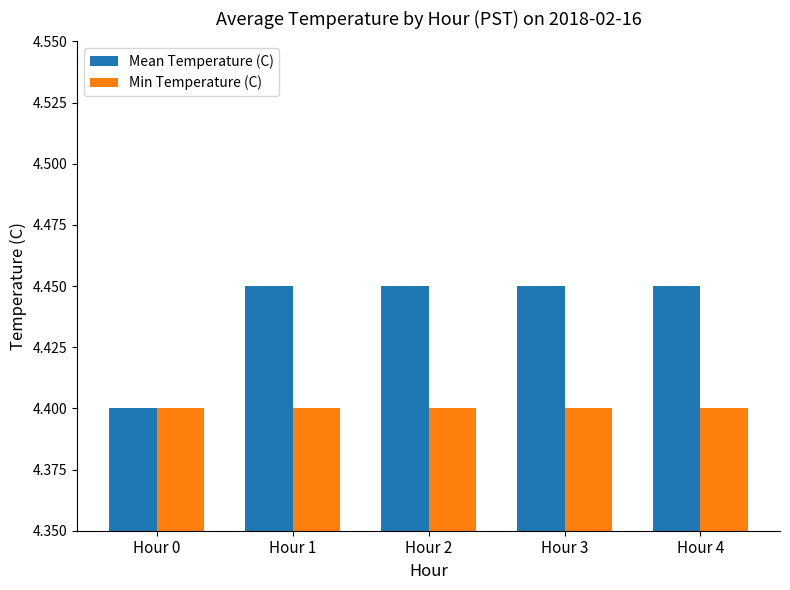

What value does the Mean Temperature (C) series have at Hour 0?

4.4